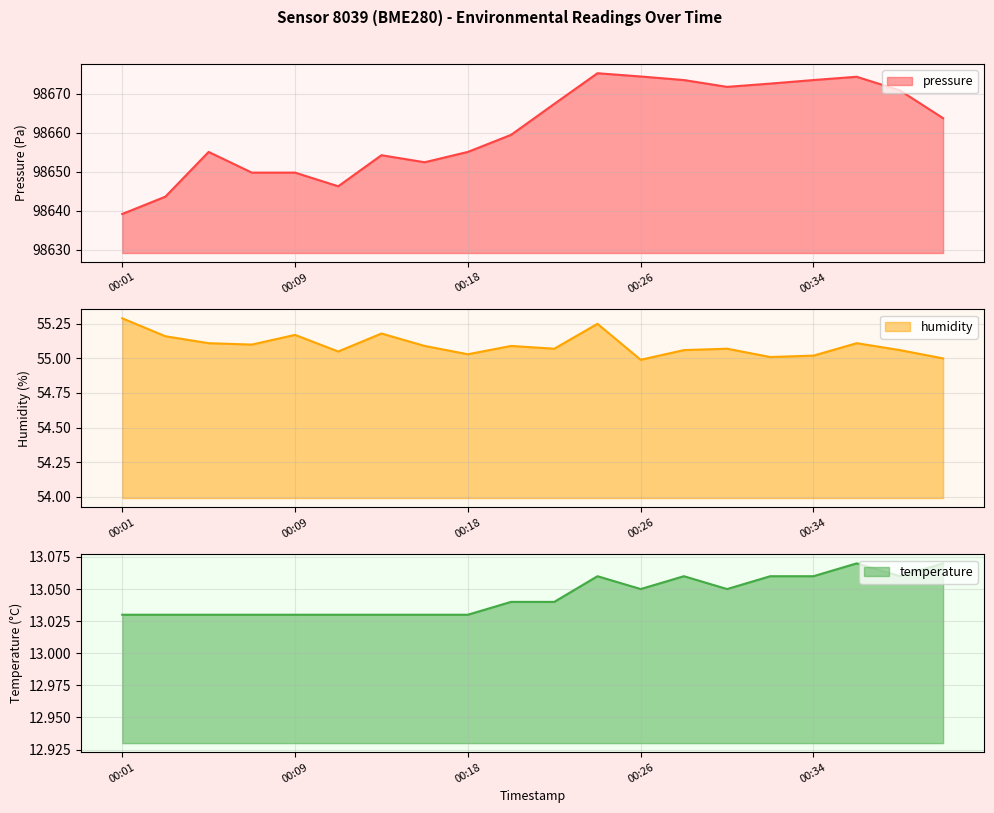

At how many categories does at least one series exceed 9329?

20